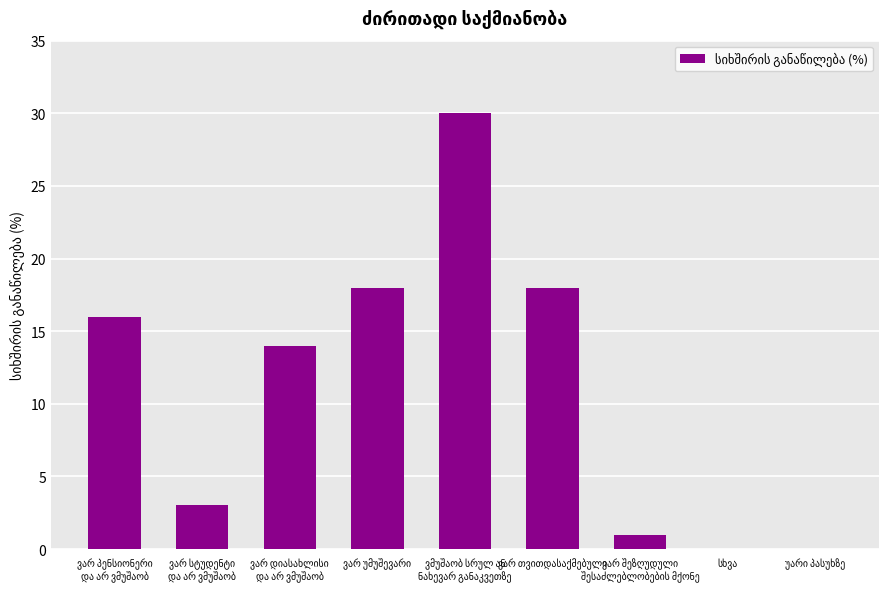

What is the greatest value displayed?

30